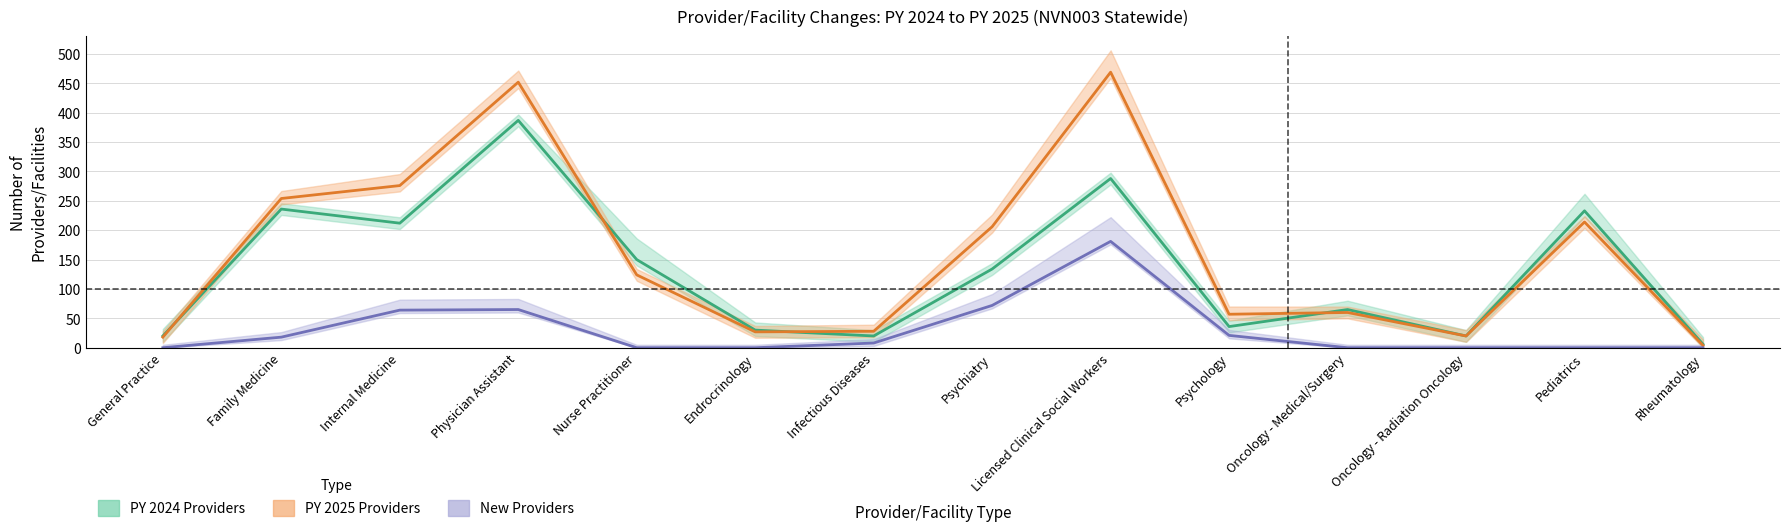

Between Licensed Clinical Social Workers and Psychiatry, which is larger?

Licensed Clinical Social Workers